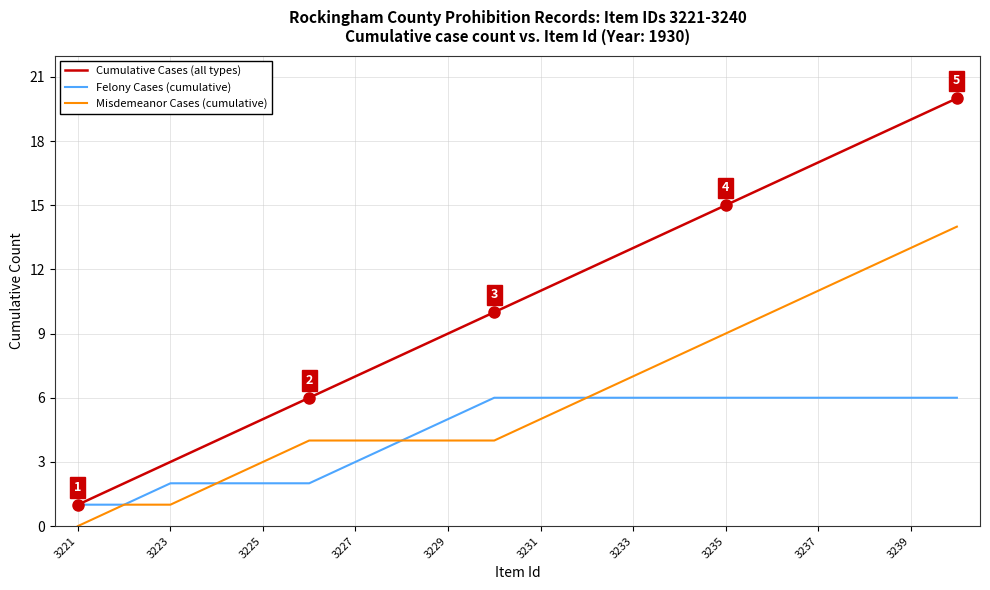

Rank the series by their average value, from lowest to highest.

Felony Cases (cumulative), Misdemeanor Cases (cumulative), Cumulative Cases (all types)